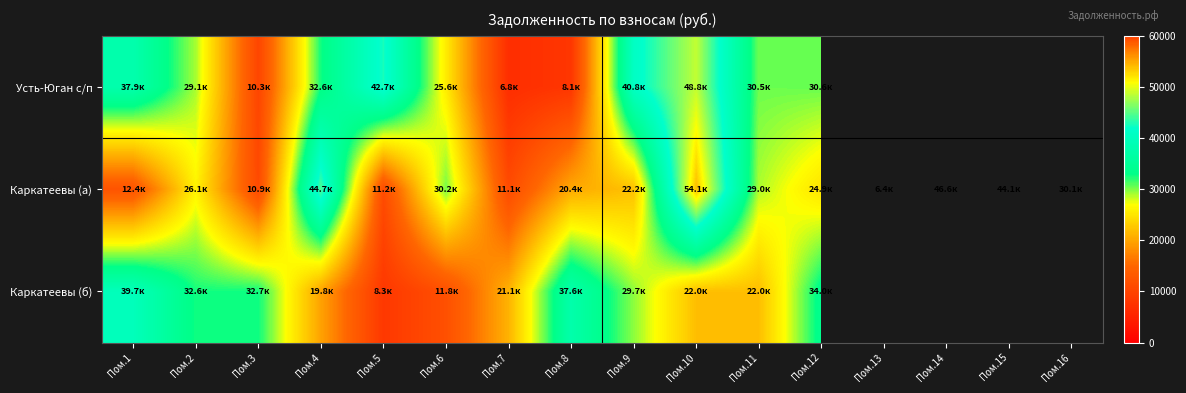

True or false: Усть-Юган с/п has a value of 25638.9 at Пом.6.

True